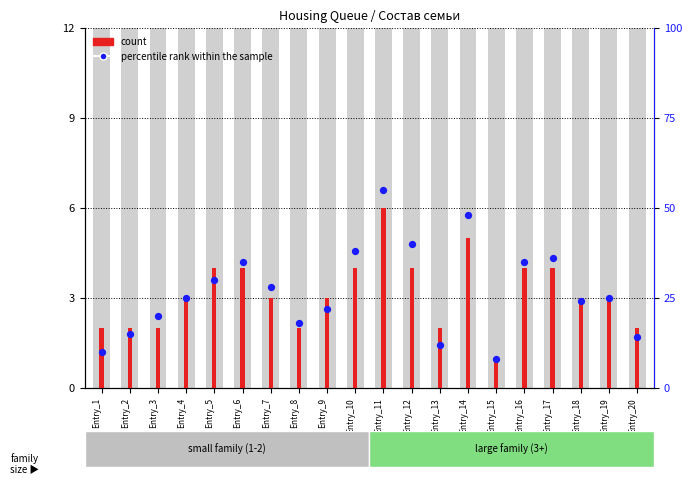

Which series contains the lowest Y value?

count